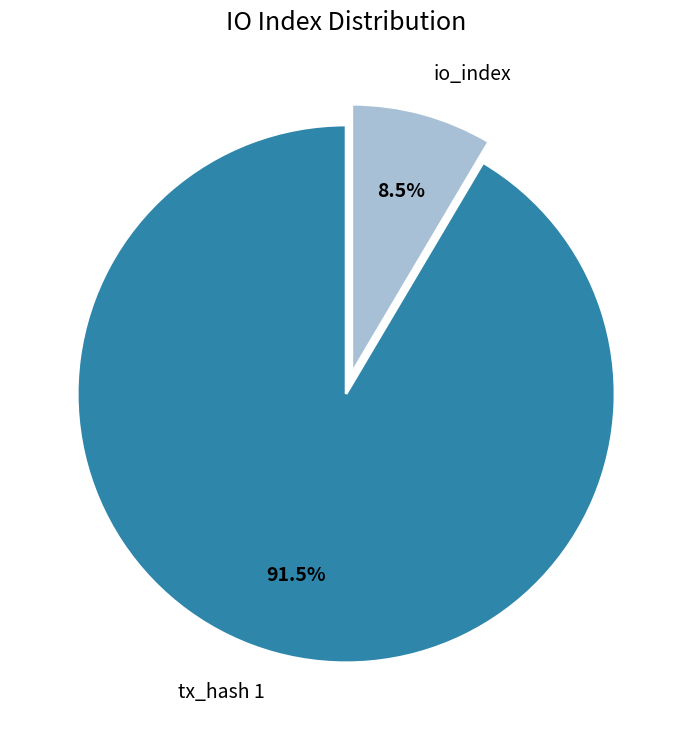

Which has a higher value, io_index or tx_hash 1?

tx_hash 1